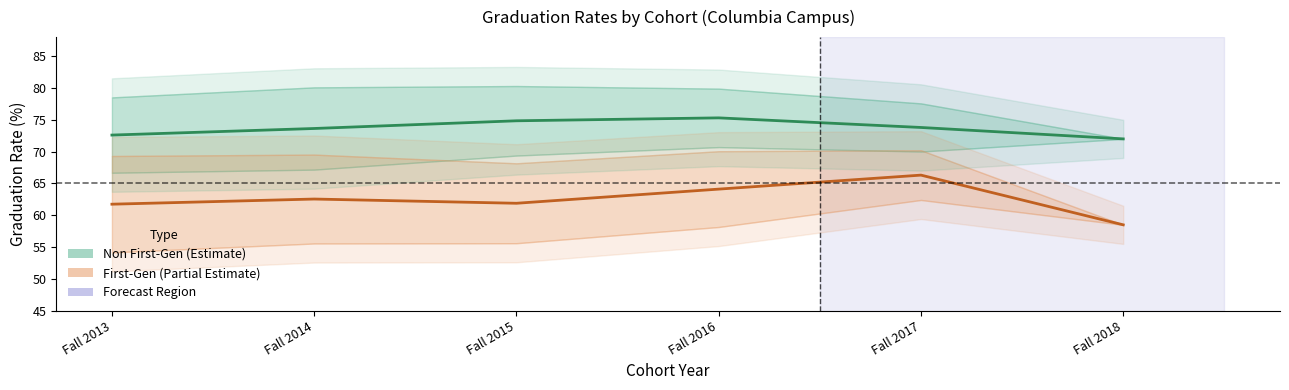

How many distinct data groups are displayed?

2